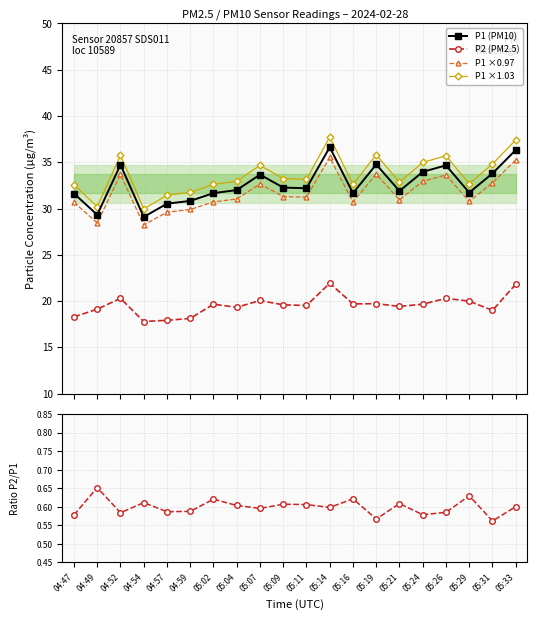

What is the difference between the second highest and minimum values in the P2 series?

4.0